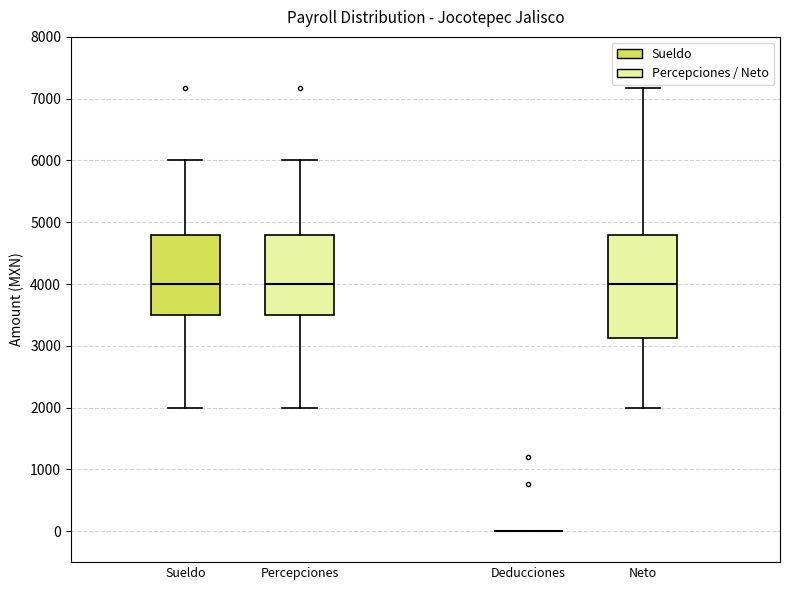

Comparing the boxes themselves (not the whiskers), which one is the tallest?

Neto